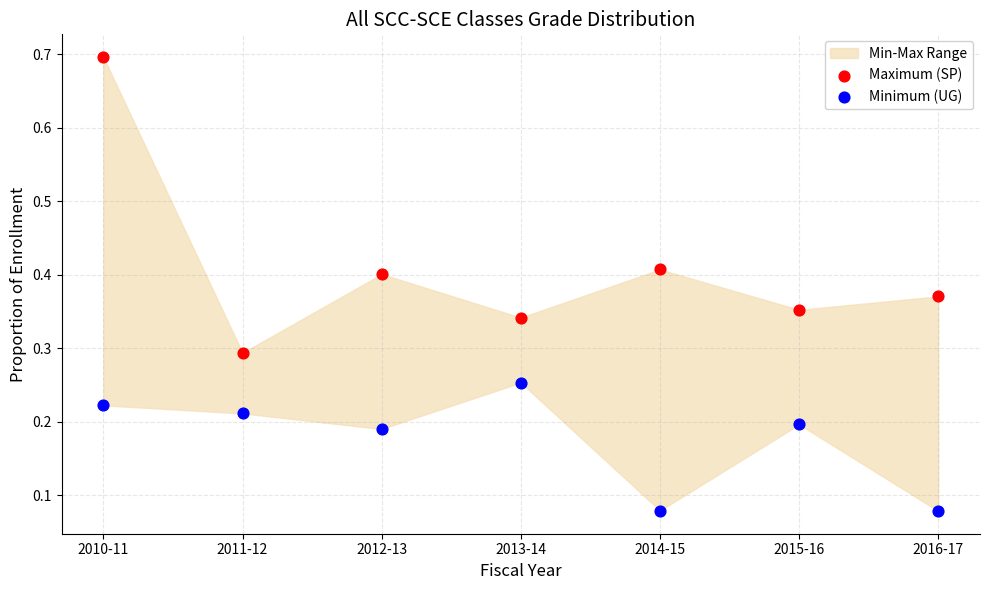

Which series reaches the minimum Y coordinate?

Minimum (UG)